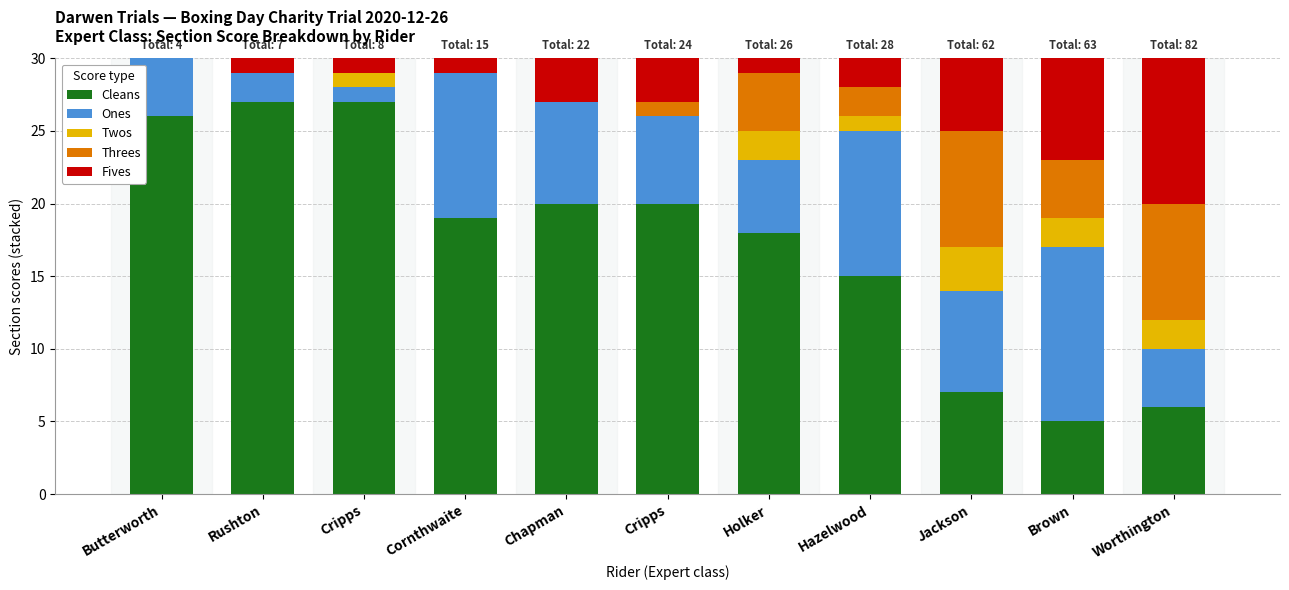

What are all the series names shown in the legend?

Cleans, Ones, Twos, Threes, Fives